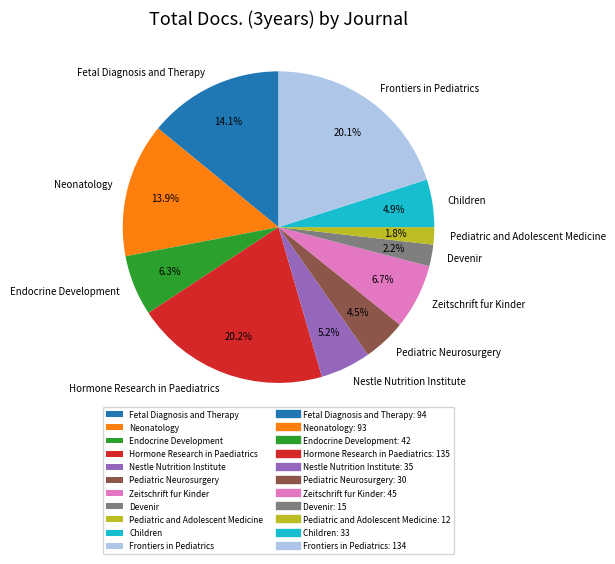

What portion of the pie excludes Pediatric Neurosurgery?

95.5%